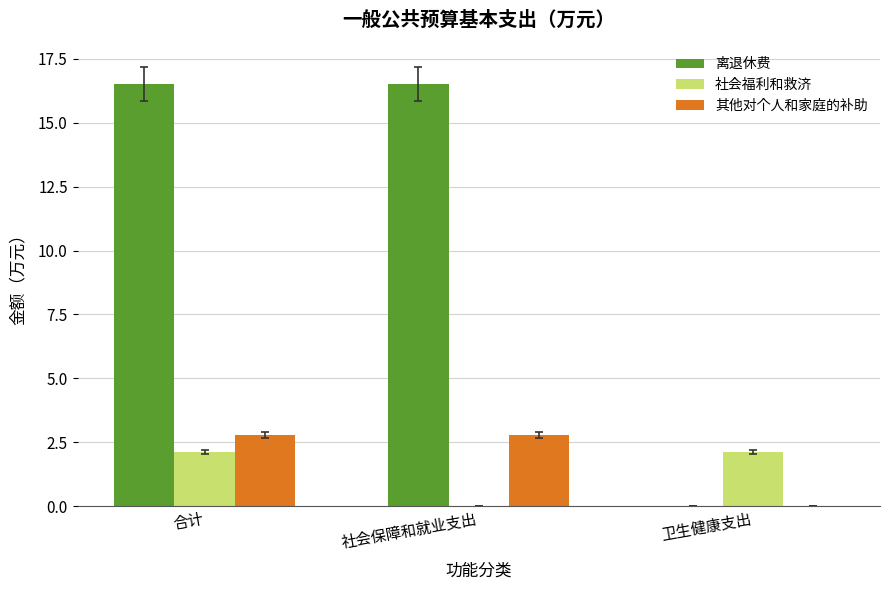

How many groups of bars are there?

3